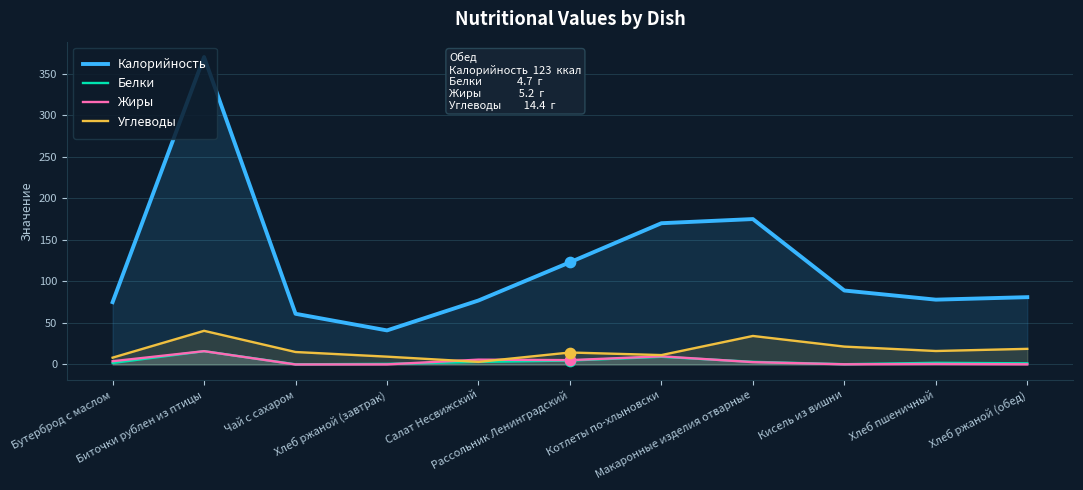

At how many categories does at least one series exceed 257?

1